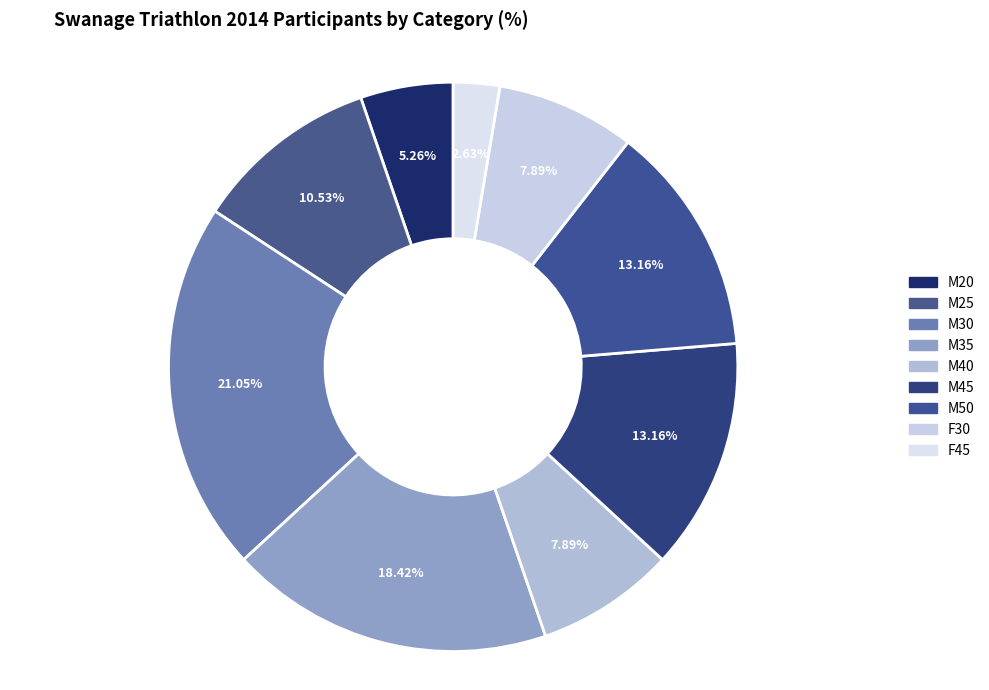

What percentage is the F45 slice, to the nearest percent?

3%